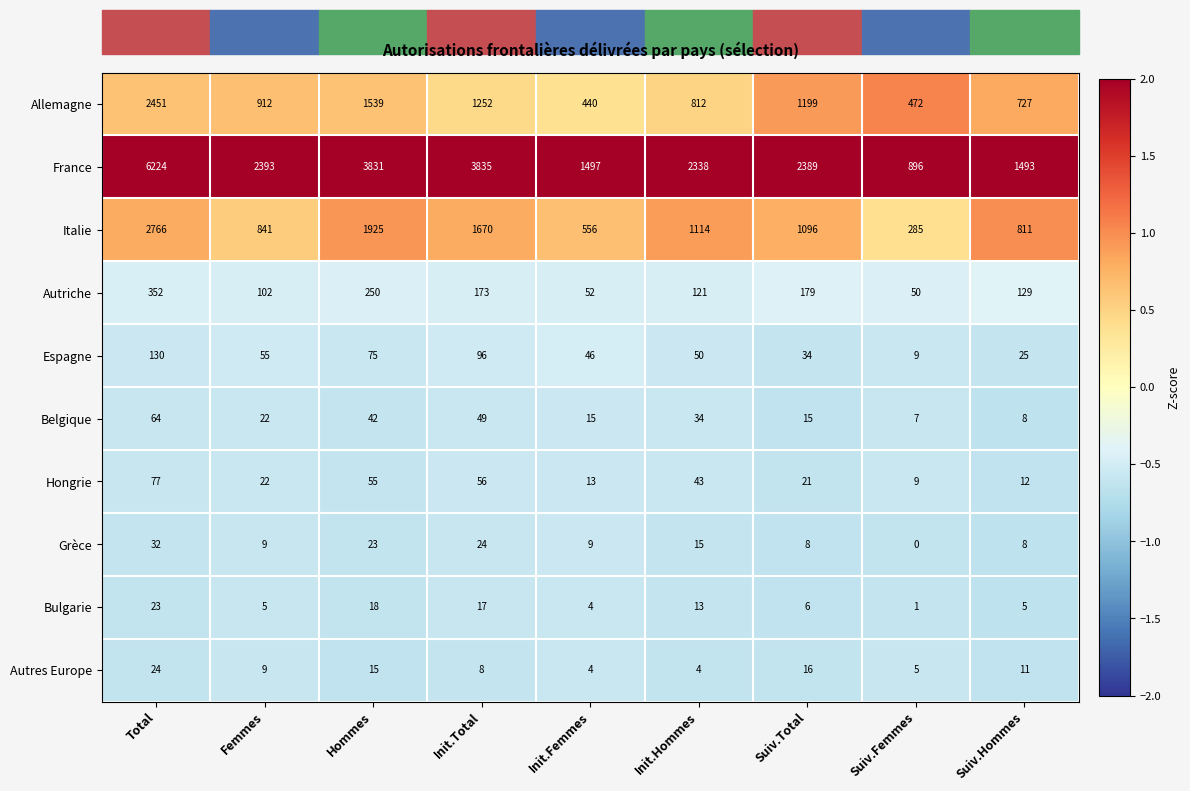

Which category has the highest value across all series?

Total